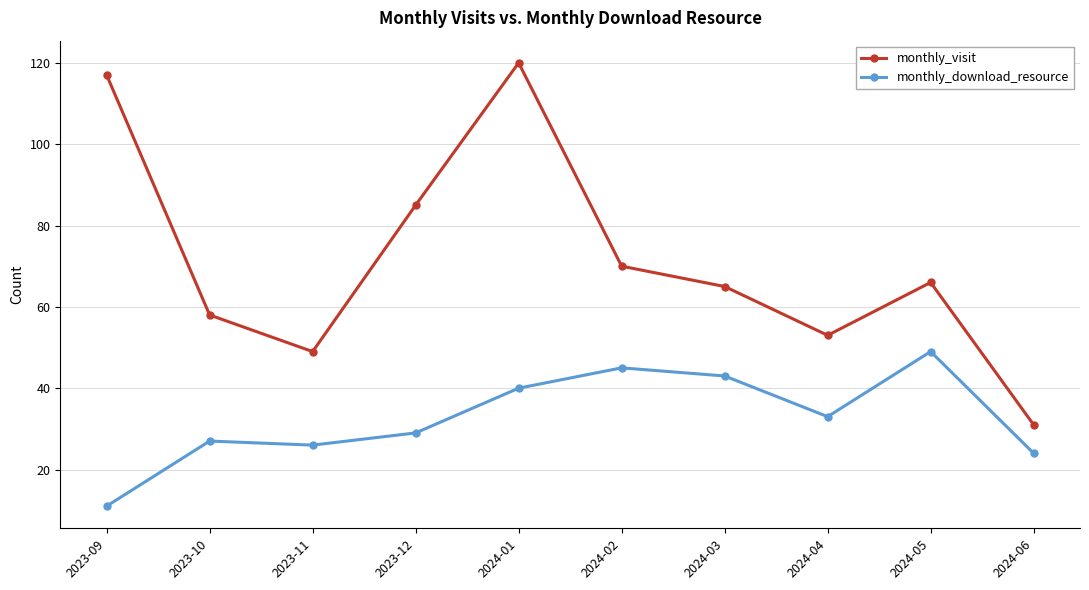

At how many categories does at least one series exceed 28?

10